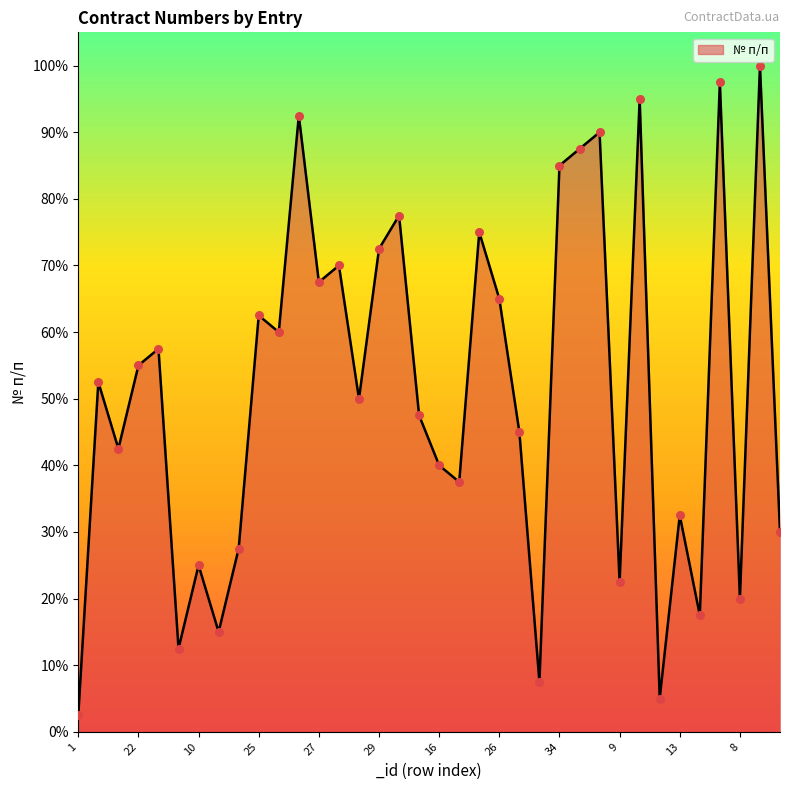

What is the difference between the maximum and minimum values?

97.5